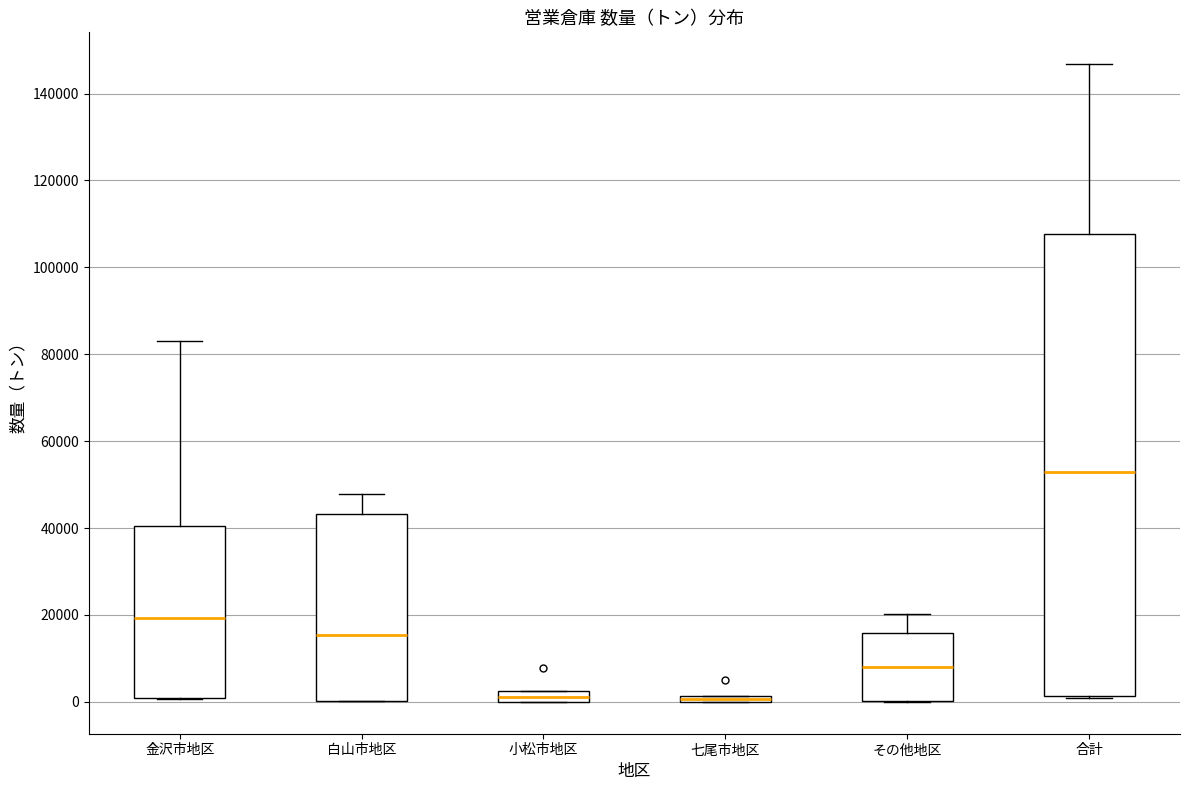

Which box is the tallest, from its lower edge to its upper edge?

合計